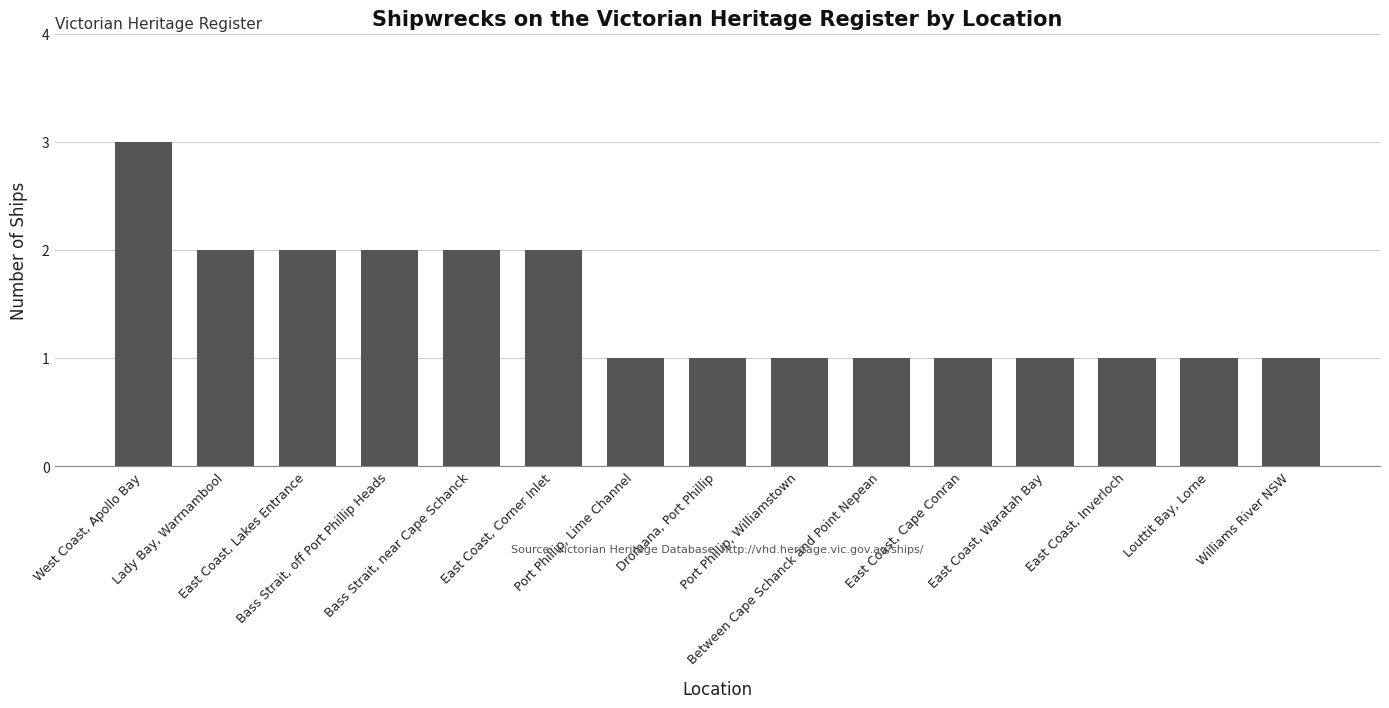

Reading left to right, transcribe all the data shown in this chart.

3	2	2	2	2	2	1	1	1	1	1	1	1	1	1